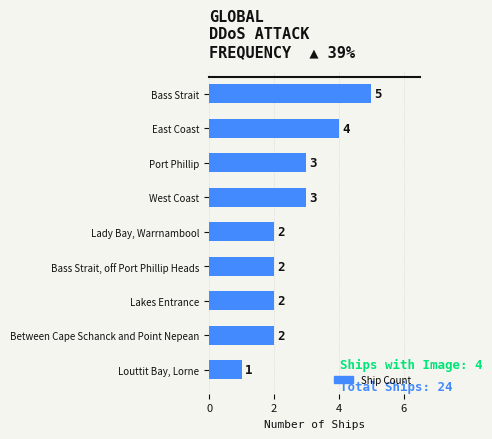

How many bars are there in total?

9